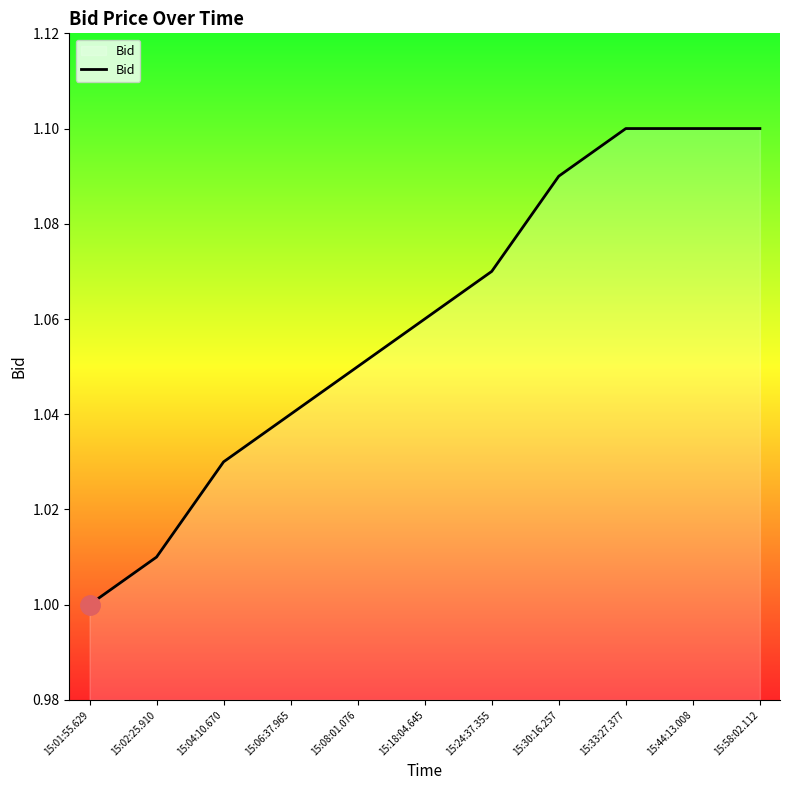

What is the difference between the values at 15:58:02.112 and 15:02:25.910?

0.1